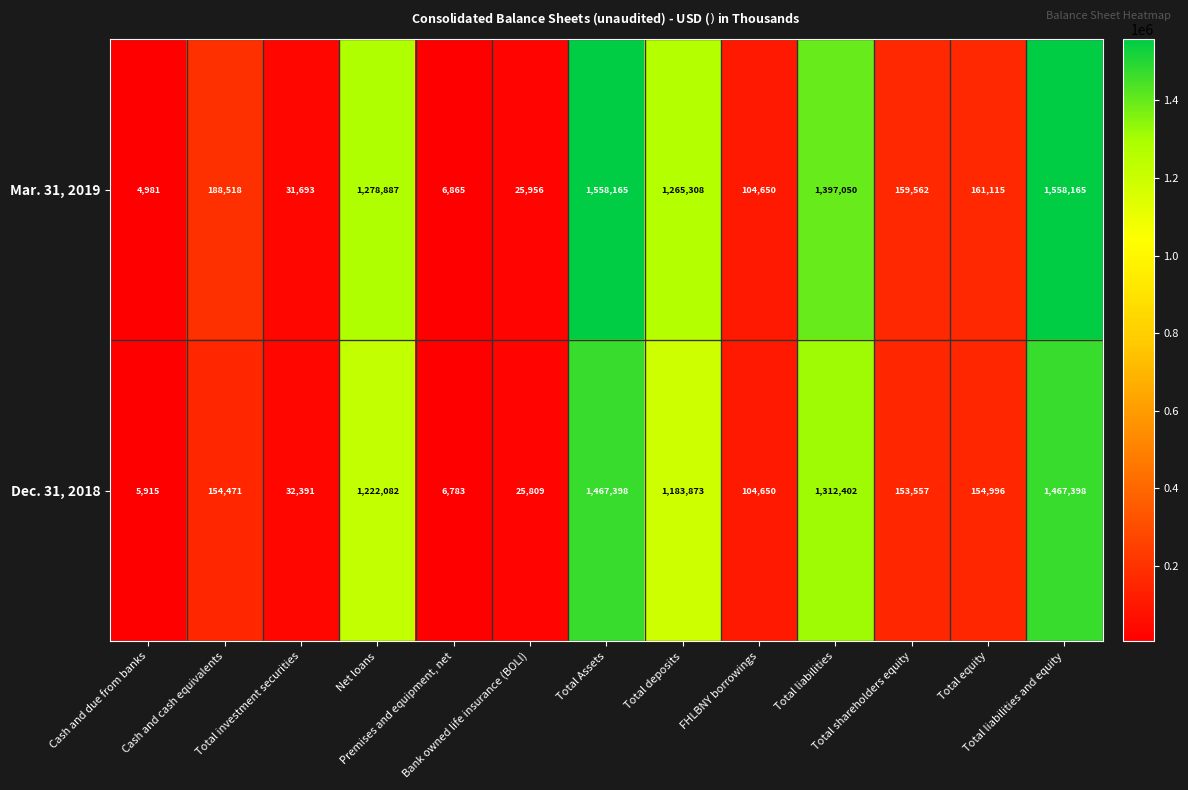

List the series in order of their peak value, highest first.

Mar. 31, 2019, Dec. 31, 2018